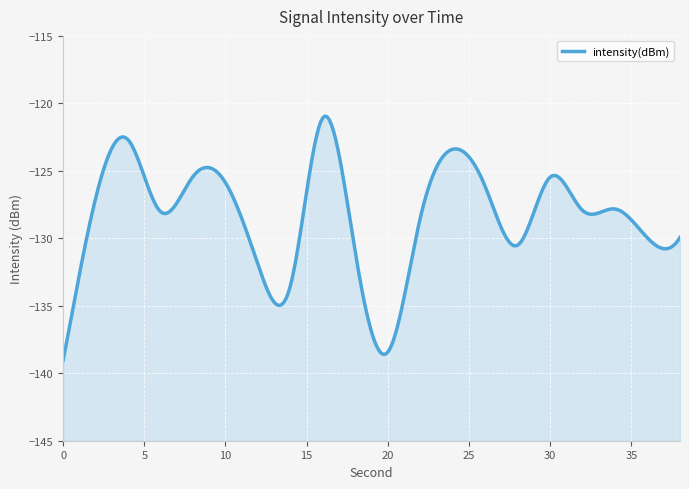

Which label corresponds to the largest value in the chart?

16